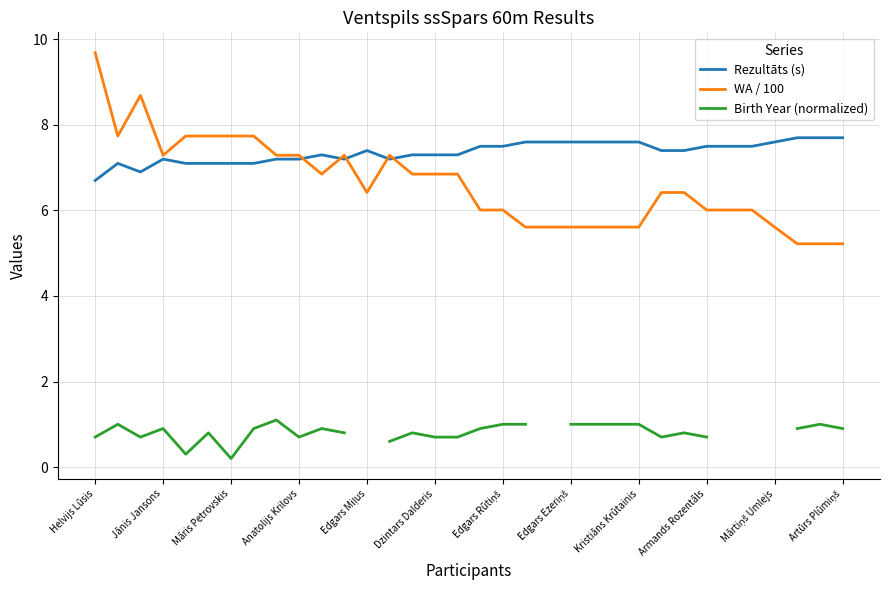

What is the lowest value of the WA / 100 series?

5.2